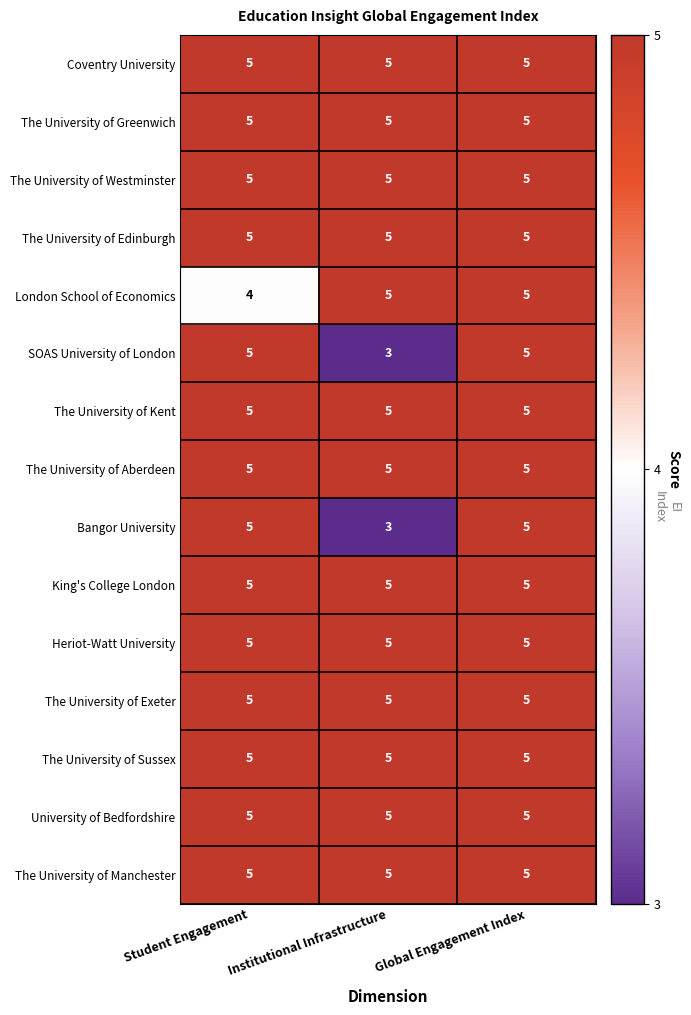

The value of Bangor University at Global Engagement Index is 5. True or false?

True